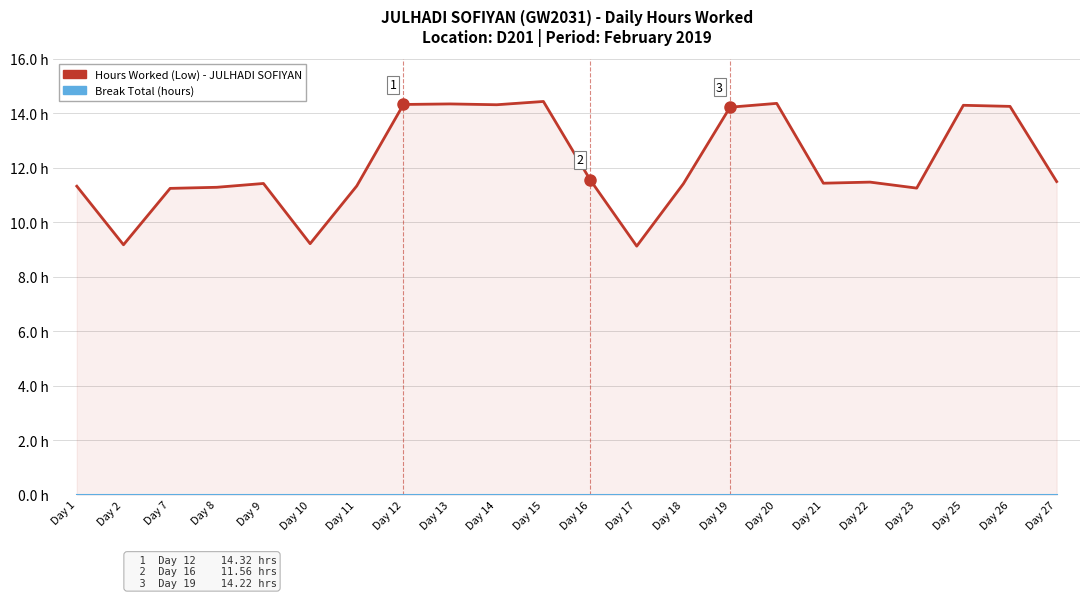

True or false: Break Total (hrs) has more than 2 points higher than both neighbors.

False